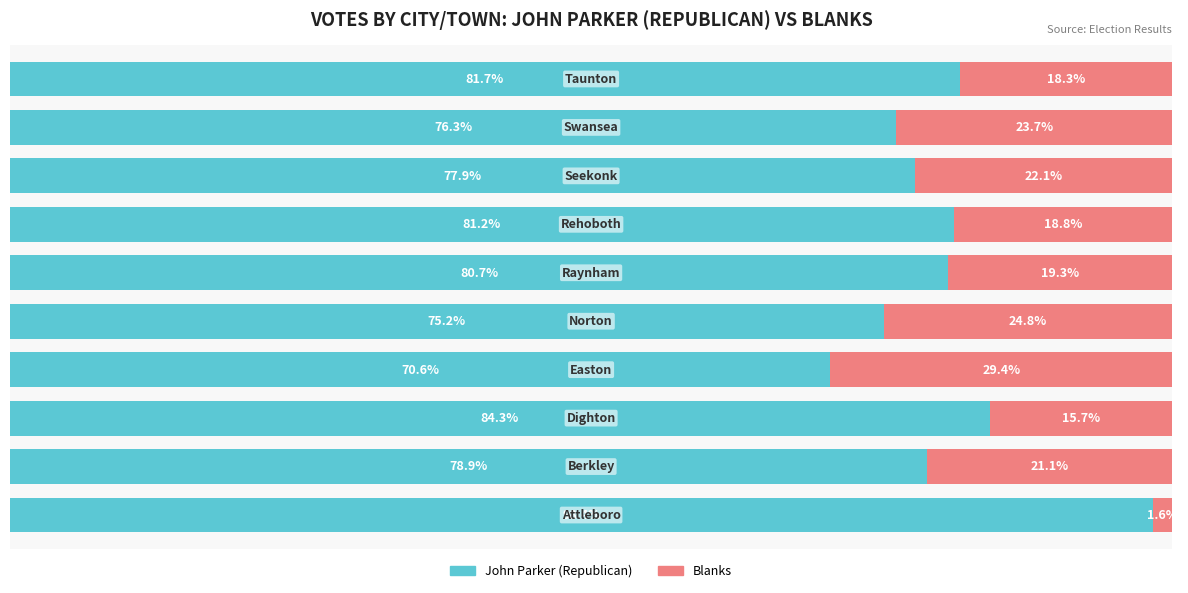

List the series in order of their peak value, lowest first.

Blanks, John Parker (Republican)